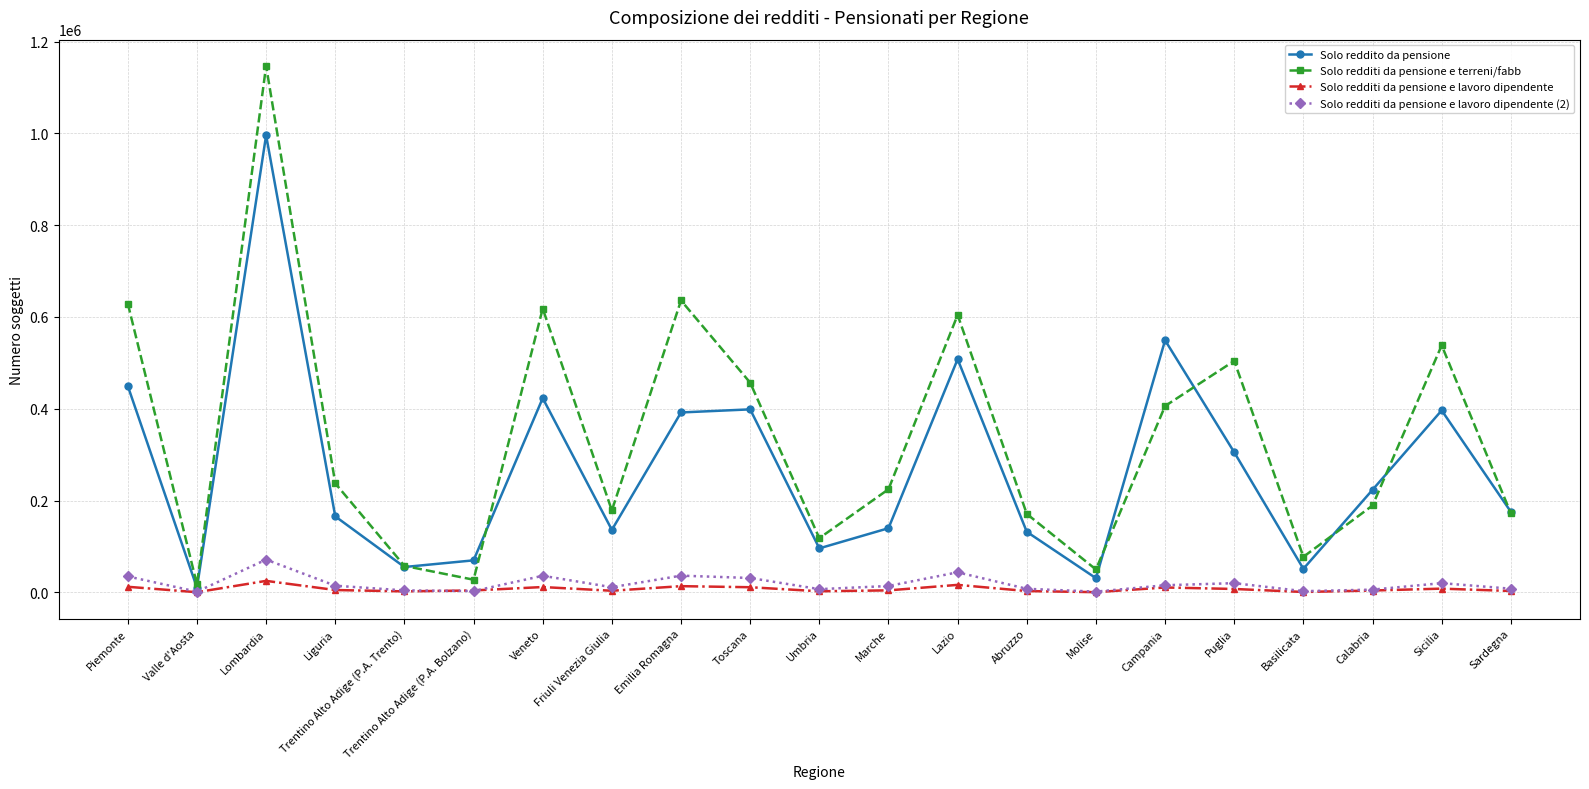

Does the chart have visible grid lines?

Yes